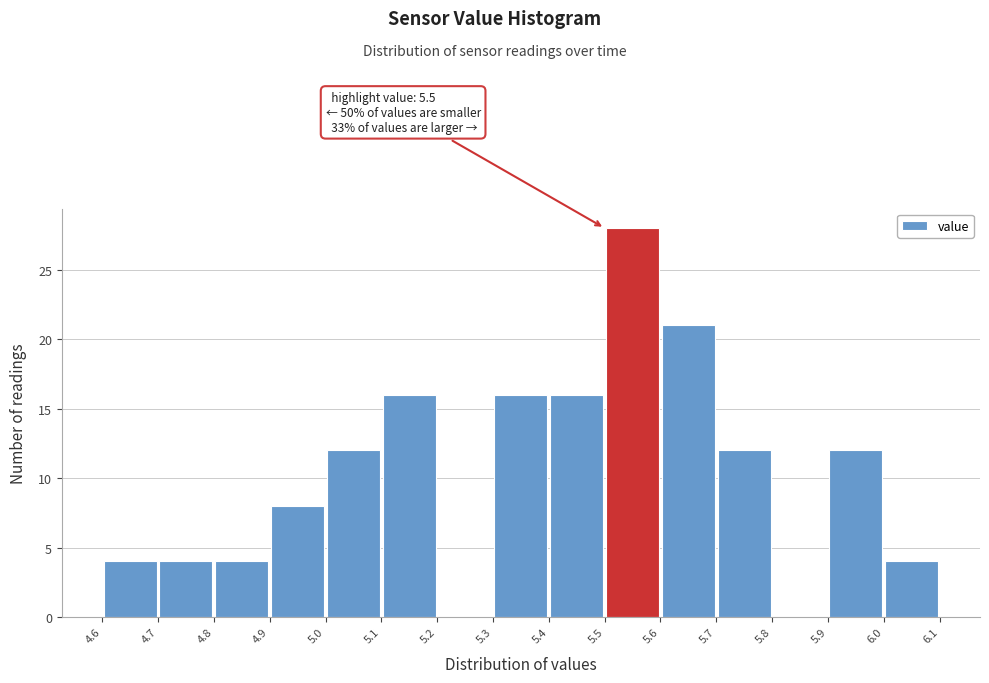

Over which range of the x-axis is the bar tallest?

5.5 to 5.6